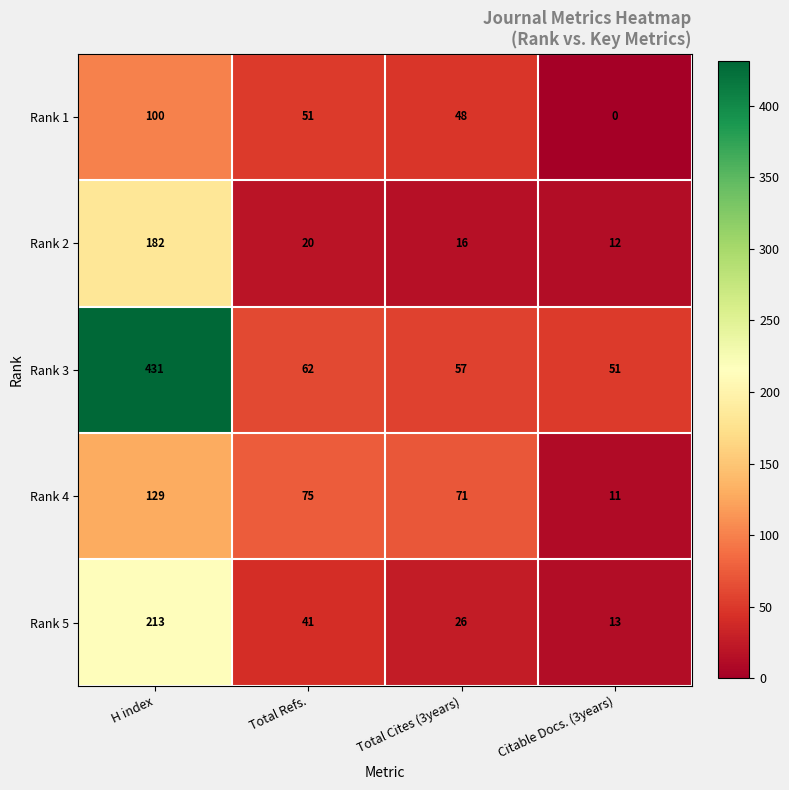

How many categories are shown in the chart?

4